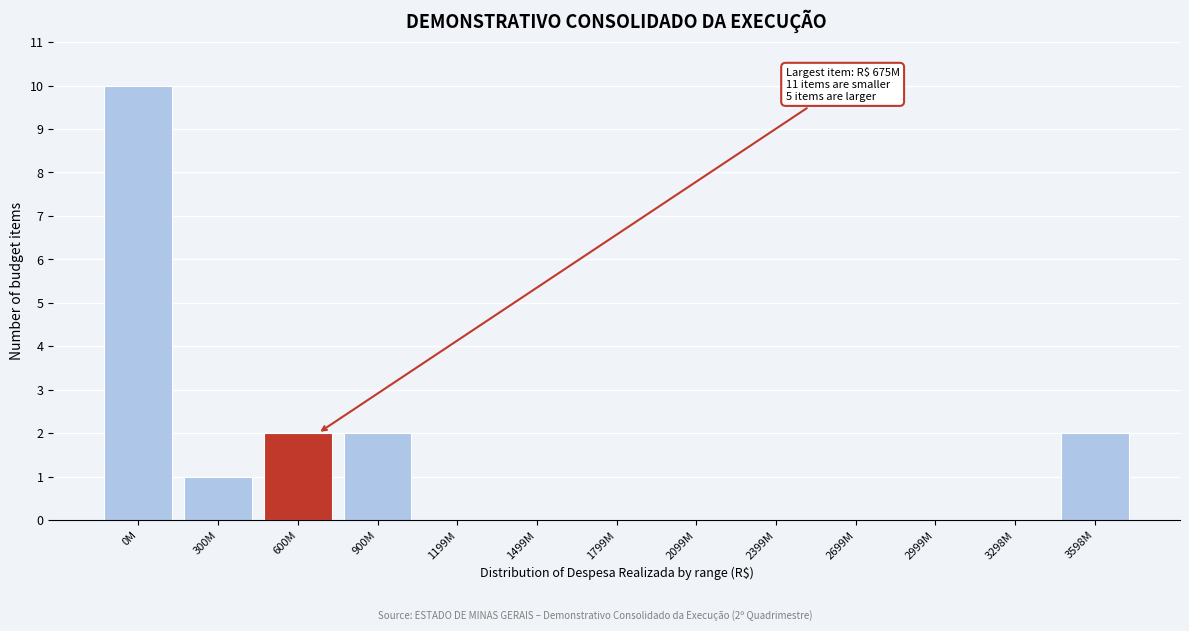

Reading left to right, list all the values displayed in this chart.

0M=10	300M=1	600M=2	900M=2	1199M=0	1499M=0	1799M=0	2099M=0	2399M=0	2699M=0	2999M=0	3298M=0	3598M=2